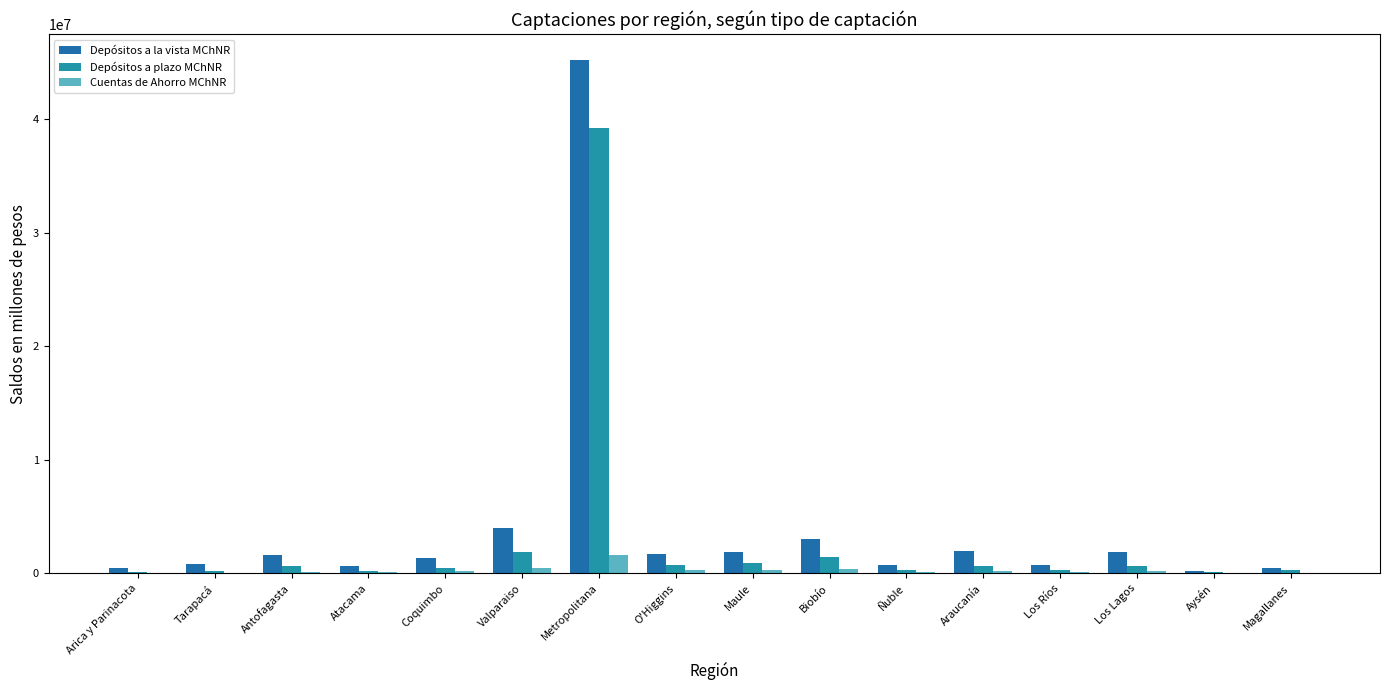

How many groups of bars are there?

16